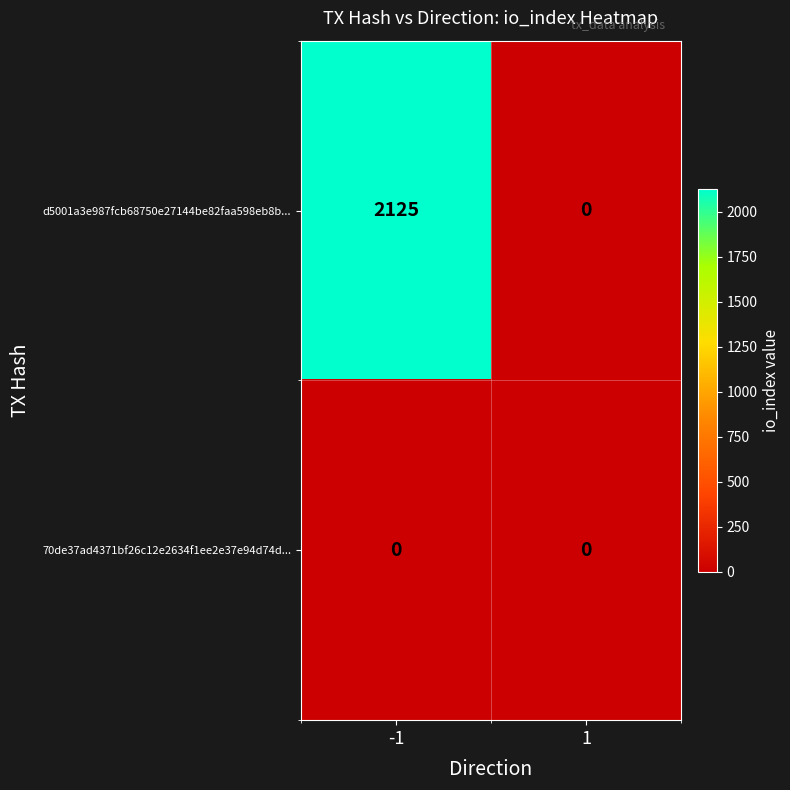

True or false: d5001a3e987fcb68750e27144be82faa598eb8b... has a value of -818 at 1.

False